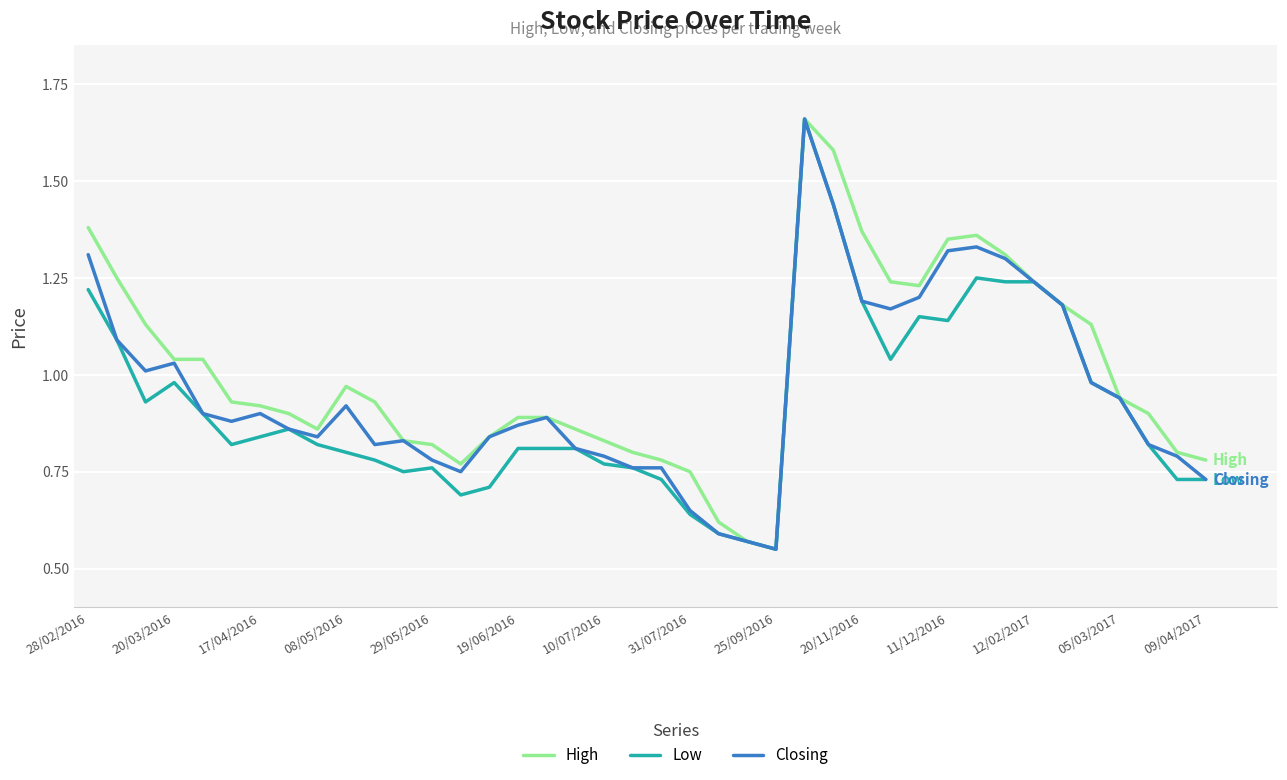

Is this an area chart (filled region under the line)?

No